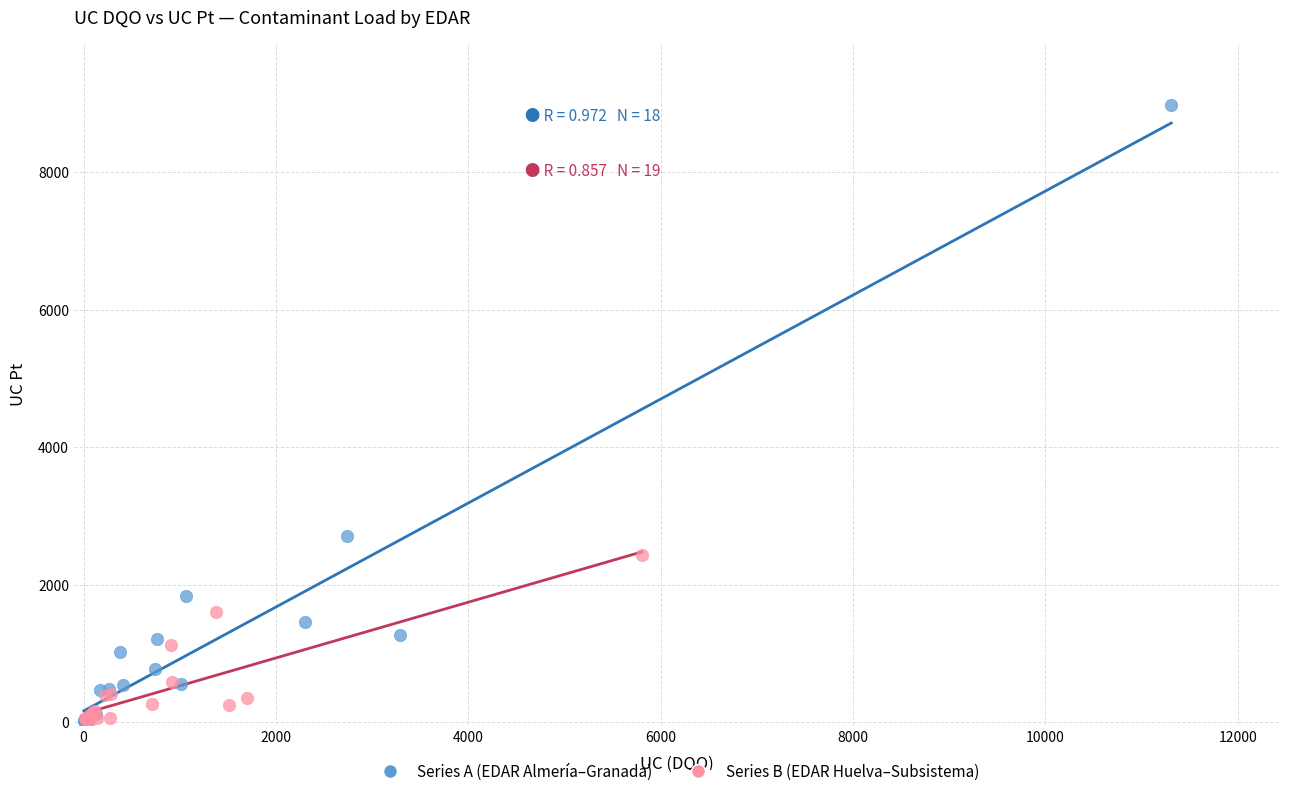

Which series has the largest Y range (max minus min)?

Series A (EDAR Almería–Granada)